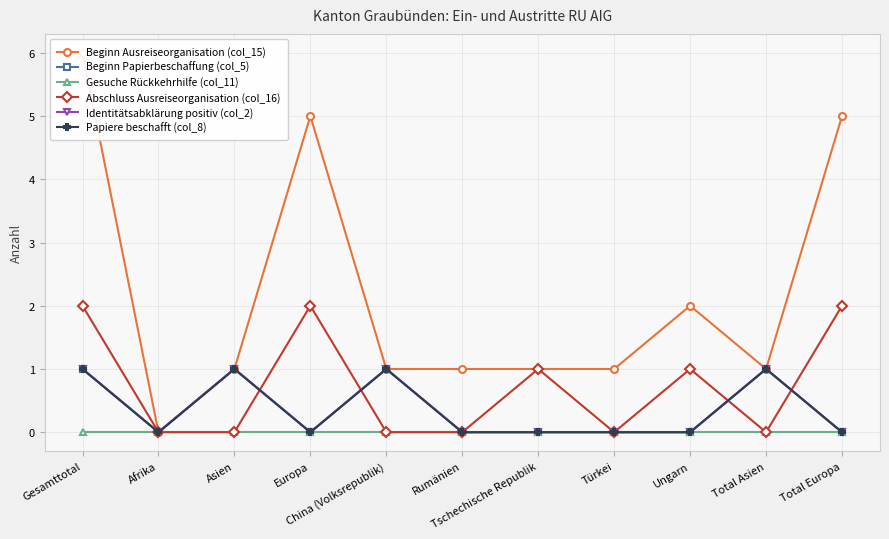

True or false: Gesuche Rückkehrhilfe (col_11) and Papiere beschafft (col_8) cross at least once.

False